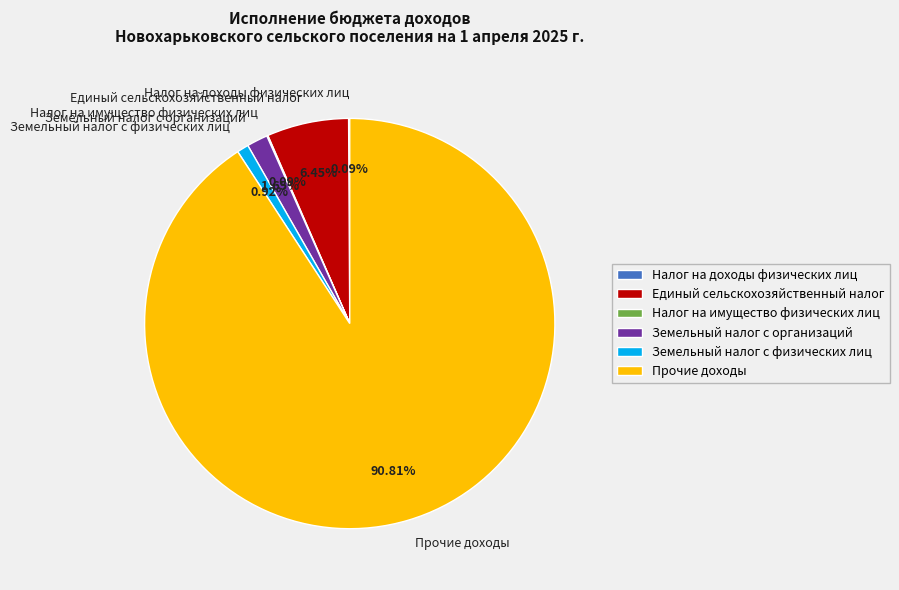

Is the sum of Земельный налог с организаций and Прочие доходы greater than half?

Yes